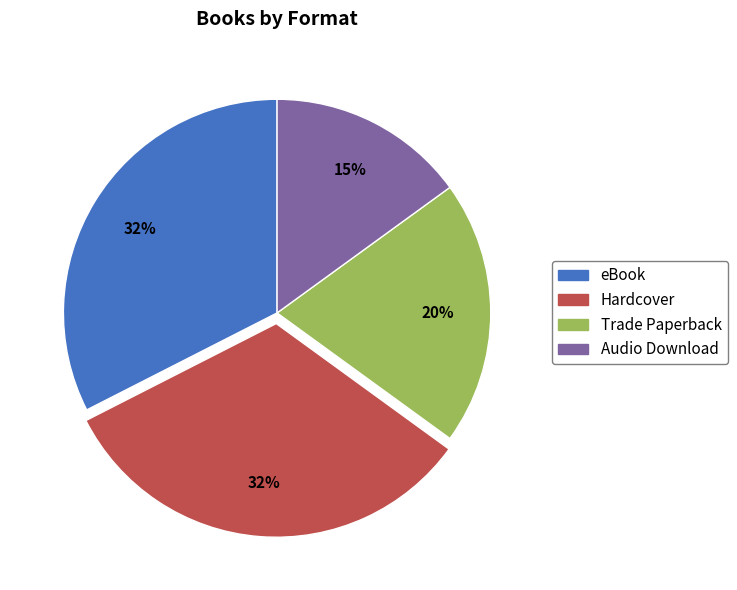

To the nearest percent, what is the combined percentage of Trade Paperback and Audio Download?

35%